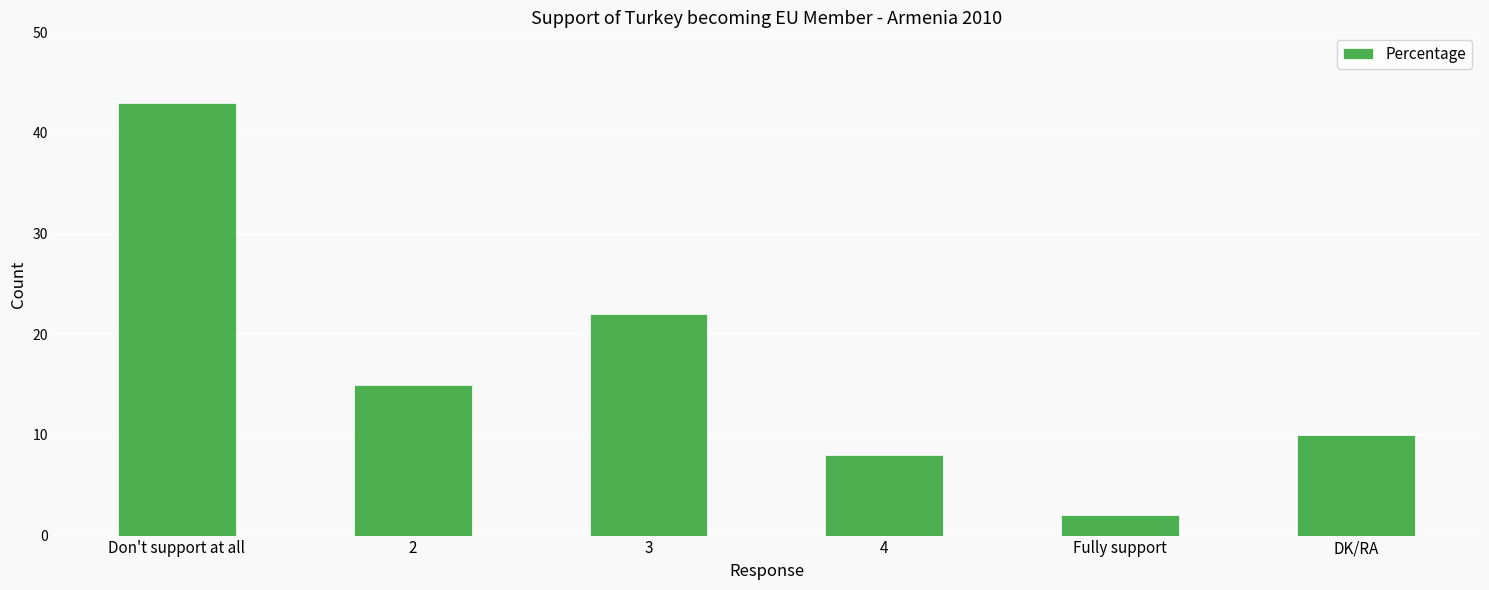

At which label is the value closest to 22?

3